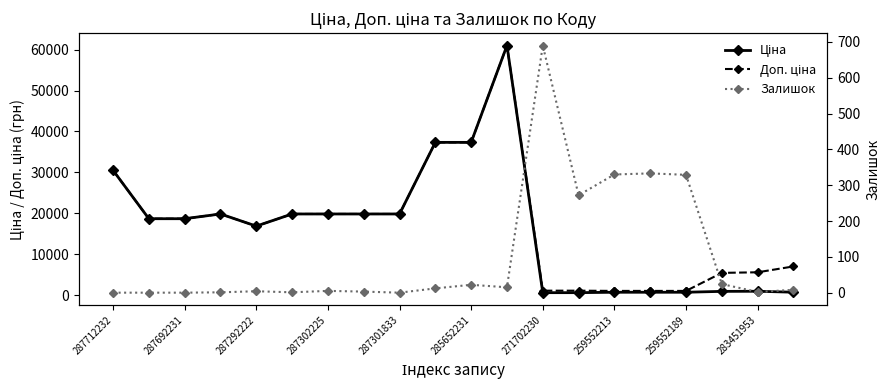

What is the value of the Ціна point at the 17th from the left?

689.1